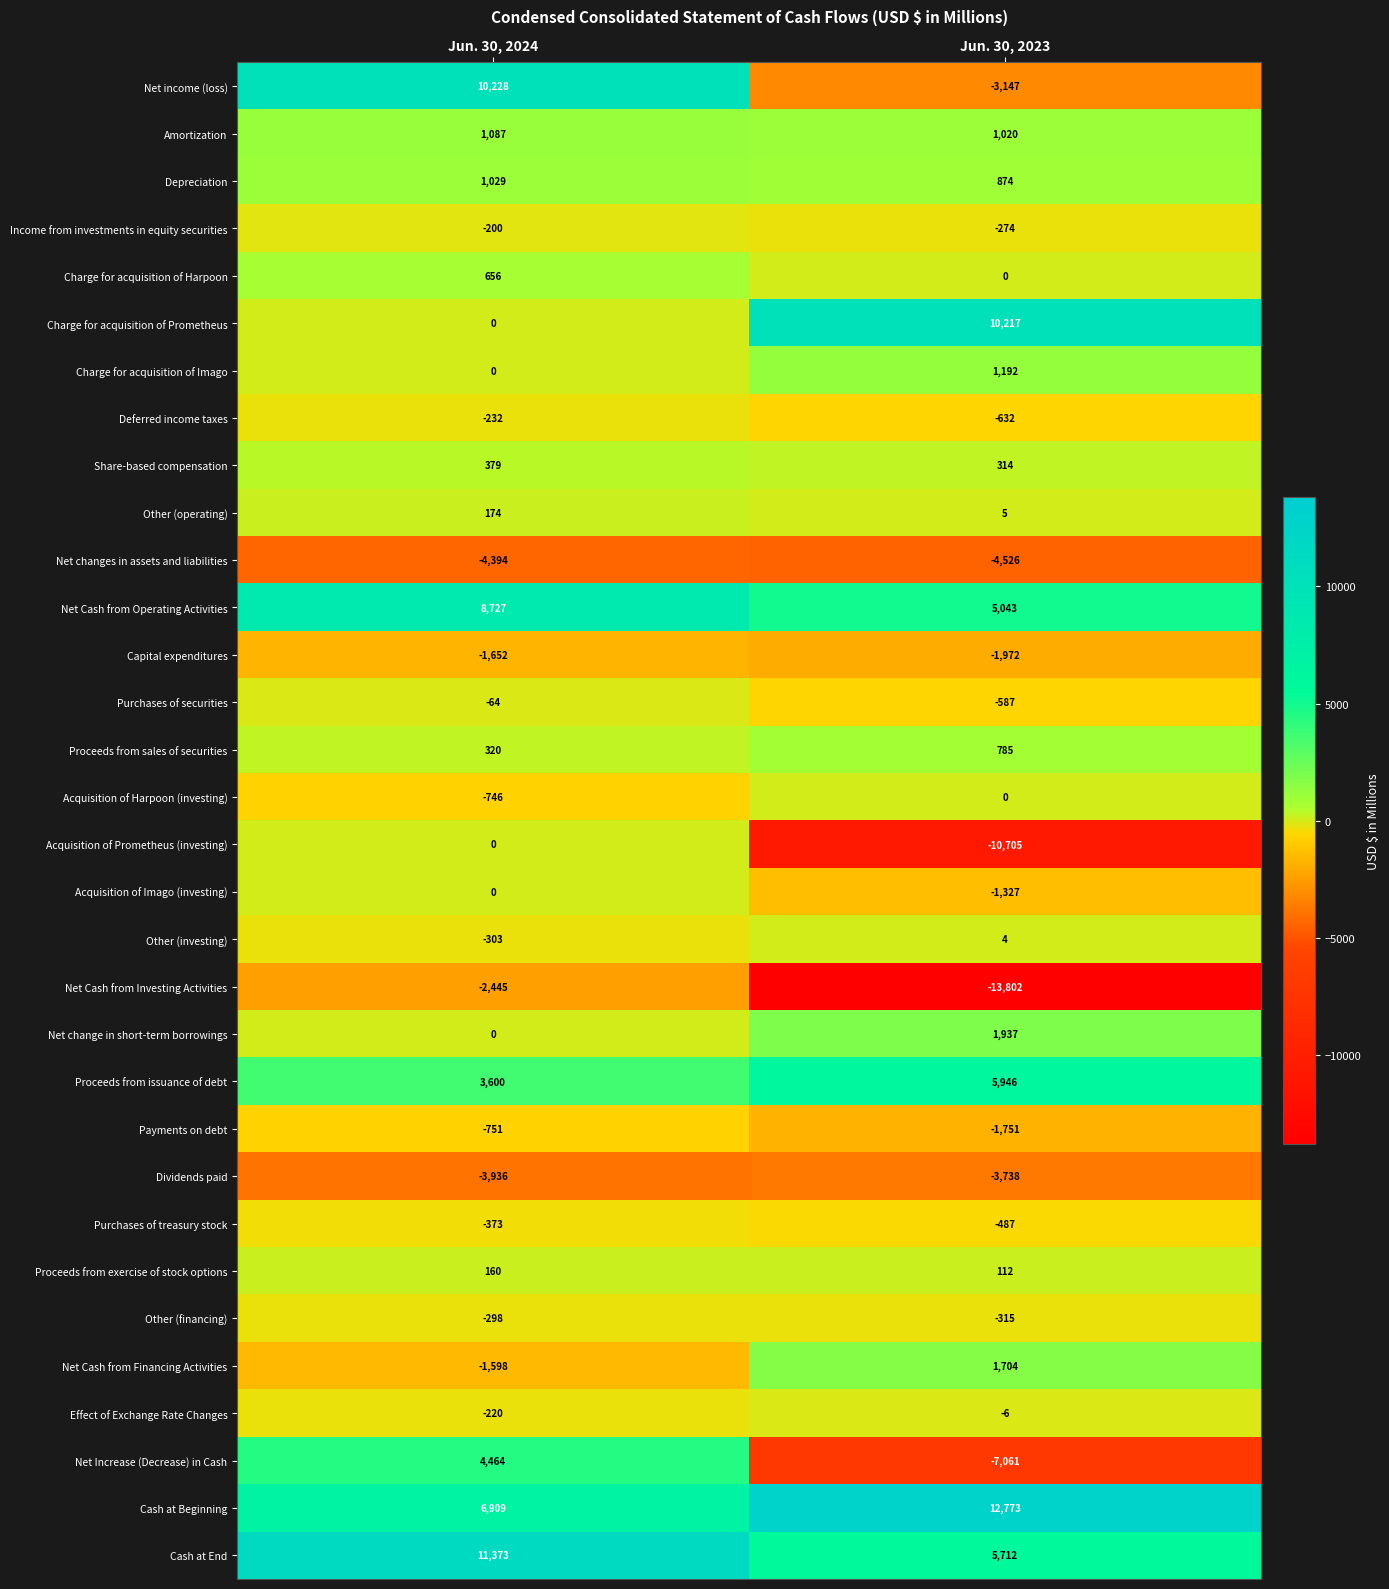

Which series has the widest spread of values?

Net income (loss)